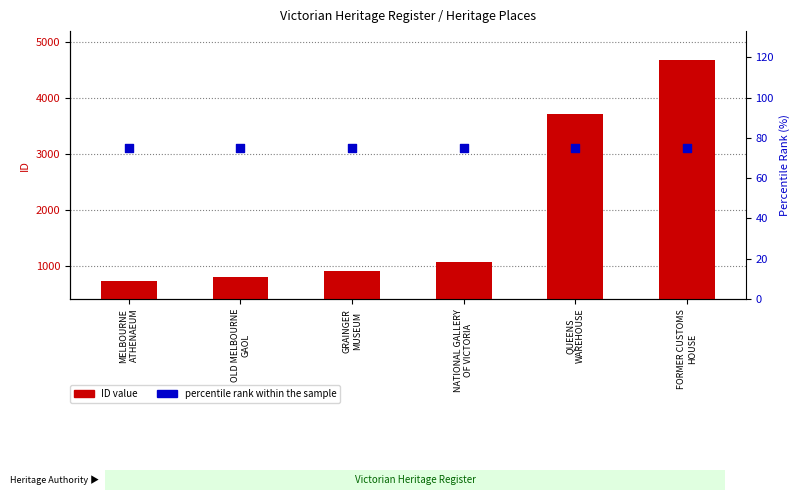

Which series contains the lowest Y value?

percentile rank within the sample